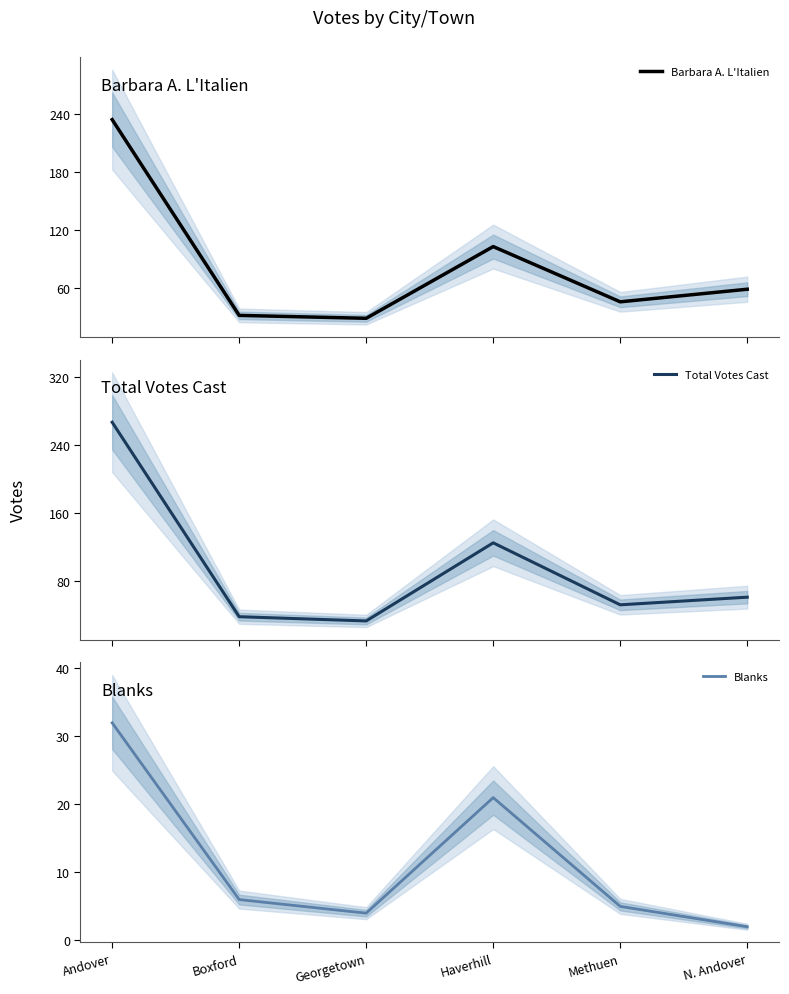

How many distinct data groups are displayed?

3